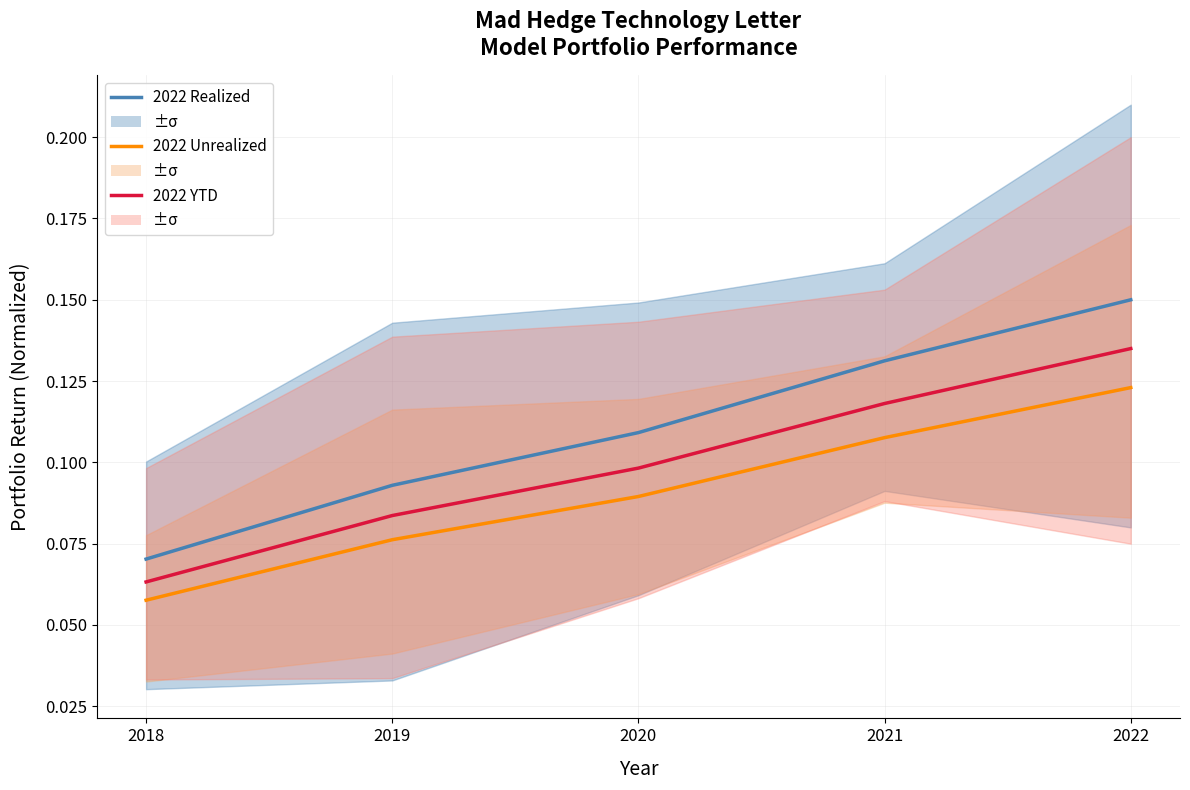

Reading left to right, what are all the values shown in this chart?

2022 Realized: 0.1	0.1	0.1	0.1	0.1
2022 Unrealized: 0.1	0.1	0.1	0.1	0.1
2022 YTD: 0.1	0.1	0.1	0.1	0.1